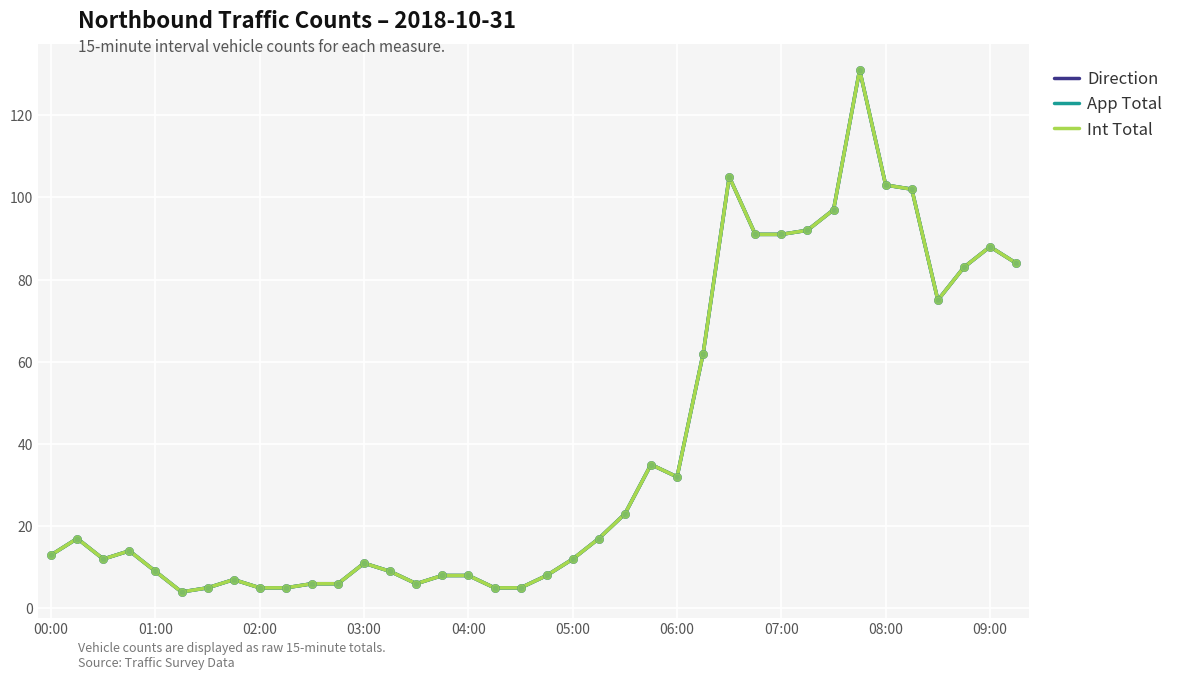

Is this an area chart (filled region under the line)?

No